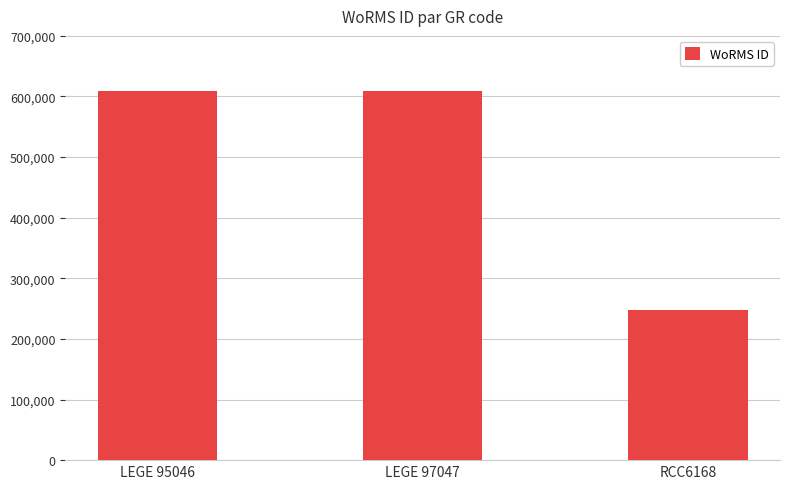

Reading left to right, extract all data points from this chart.

LEGE 95046=609461	LEGE 97047=609461	RCC6168=248137